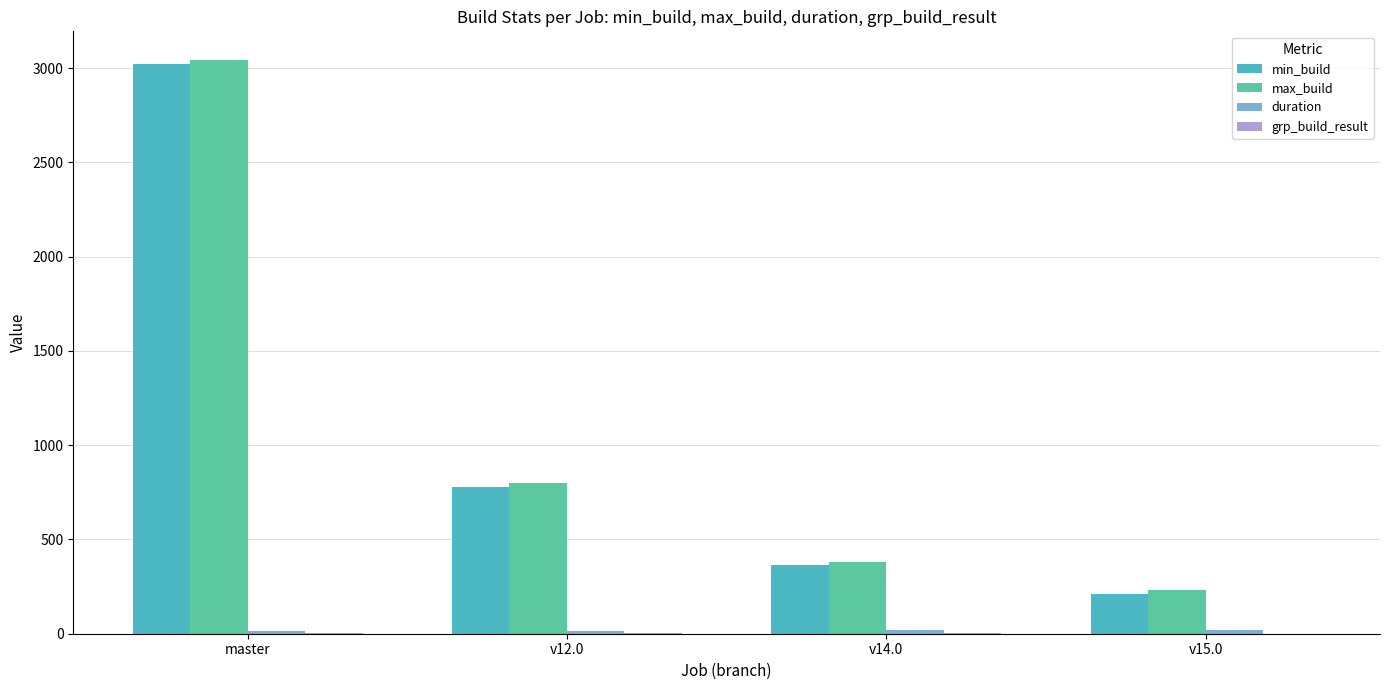

The value of min_build at v12.0 is 778.0. True or false?

True